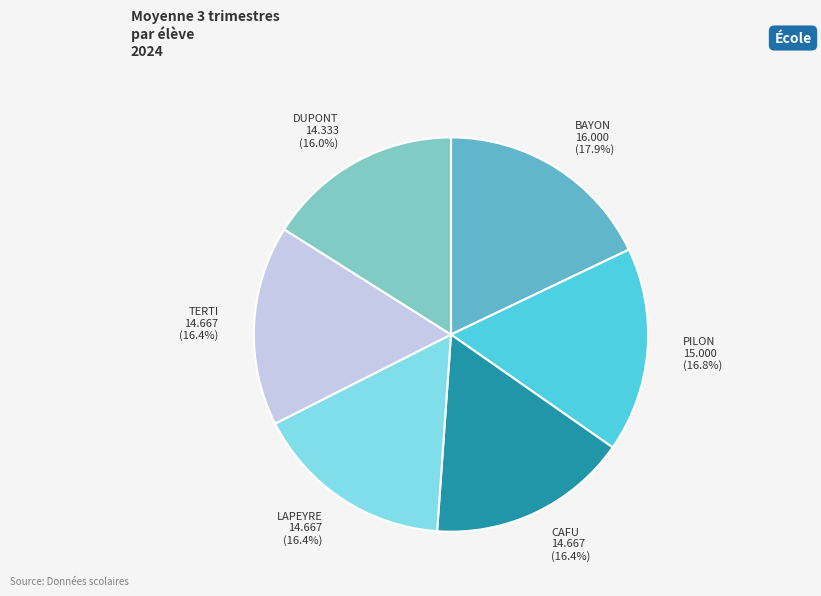

Is there any slice that represents more than half of the pie?

No